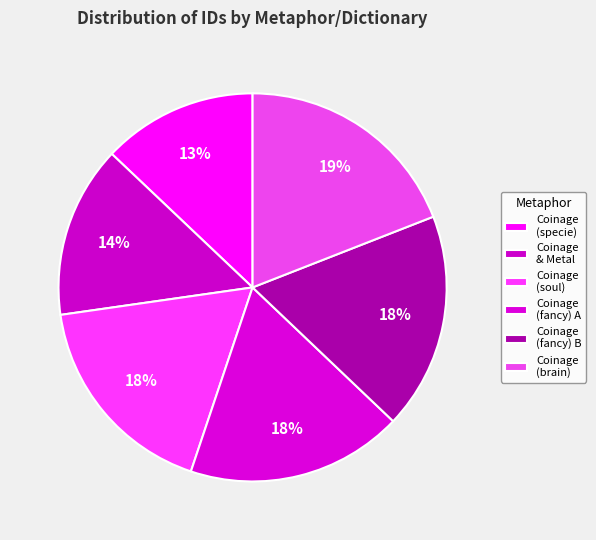

To the nearest percent, what is the difference between the largest and smallest slice percentages?

6%